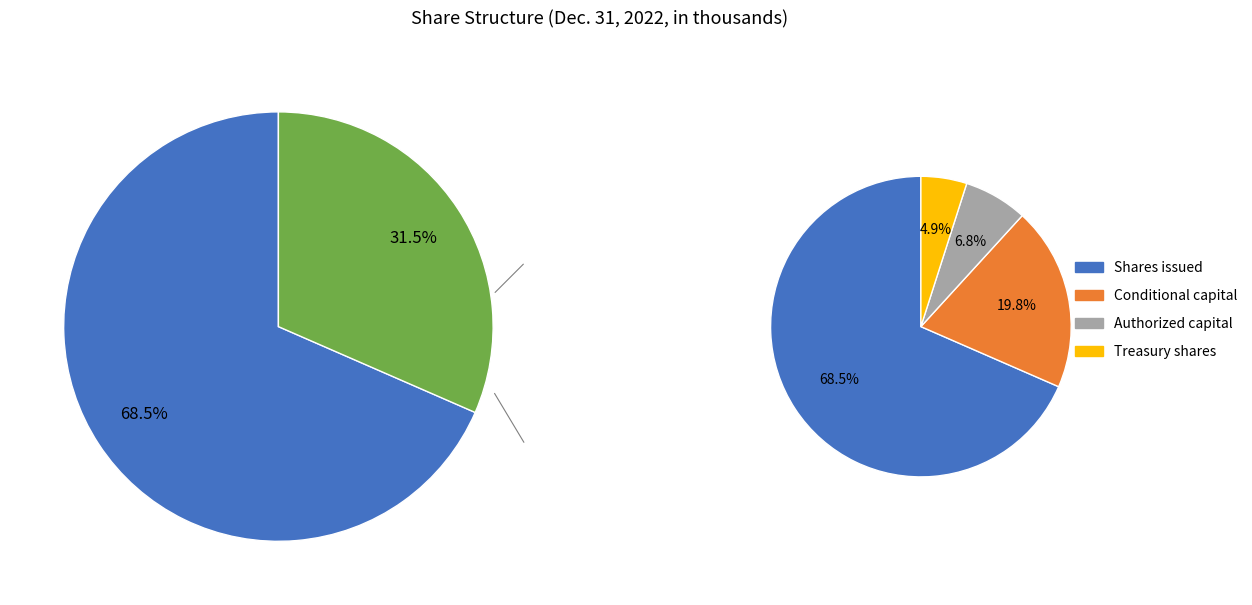

Is the sum of Conditional capital and Authorized capital greater than half?

No